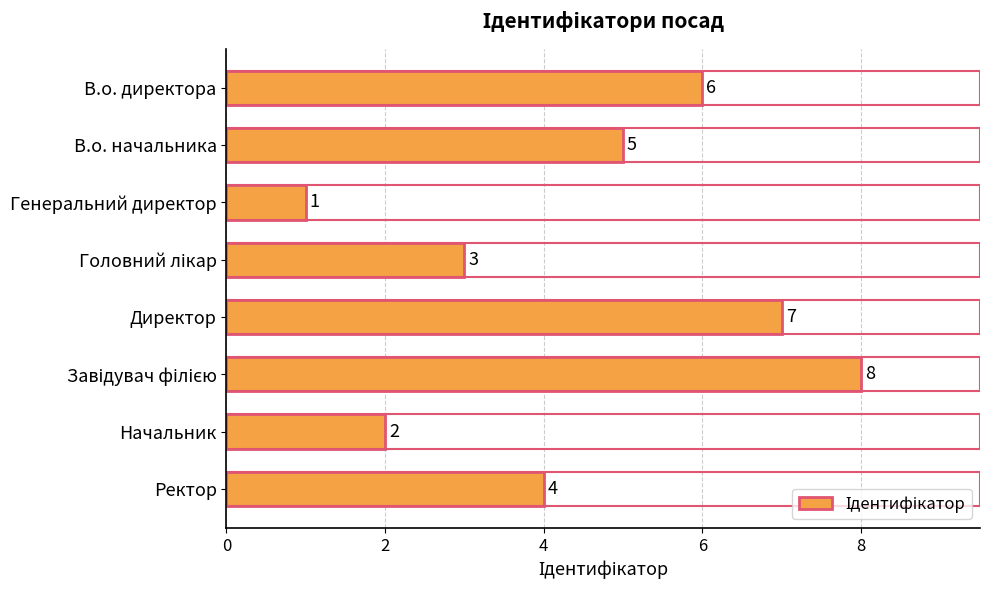

Count the number of data series in this chart.

1